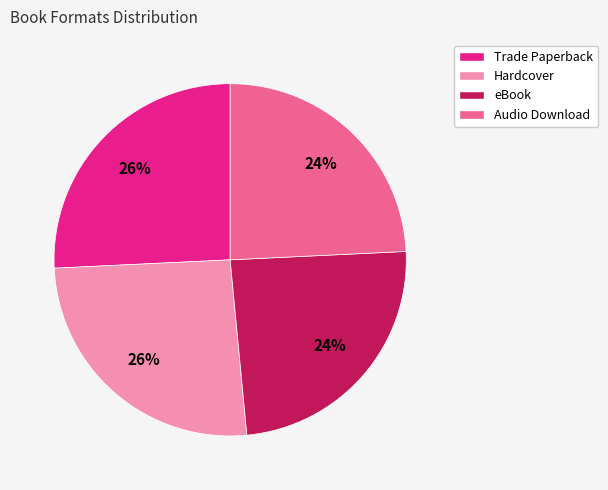

Is the sum of Hardcover and Trade Paperback greater than half?

Yes